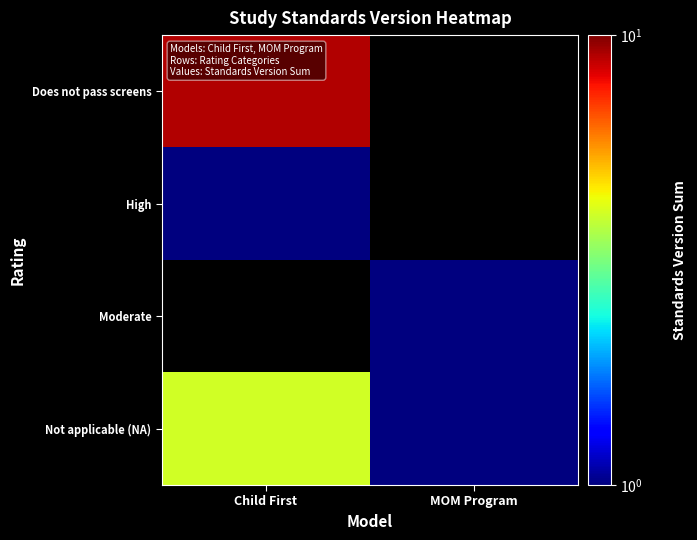

Which category has the lowest value in the Moderate series?

Child First